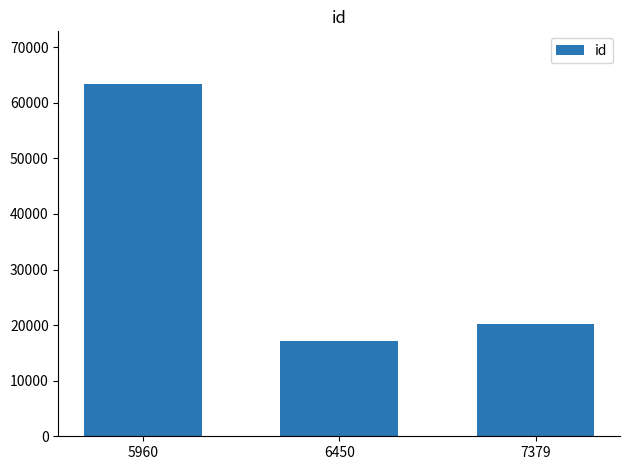

How many data points does each series have?

3